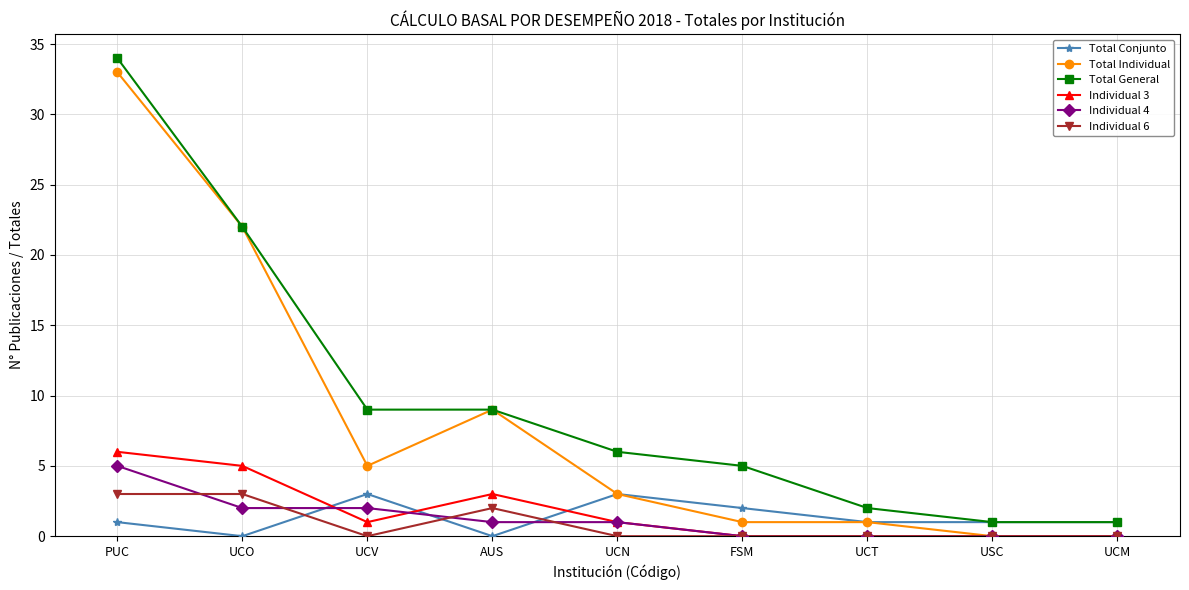

Does the chart display data point markers on the line(s)?

Yes